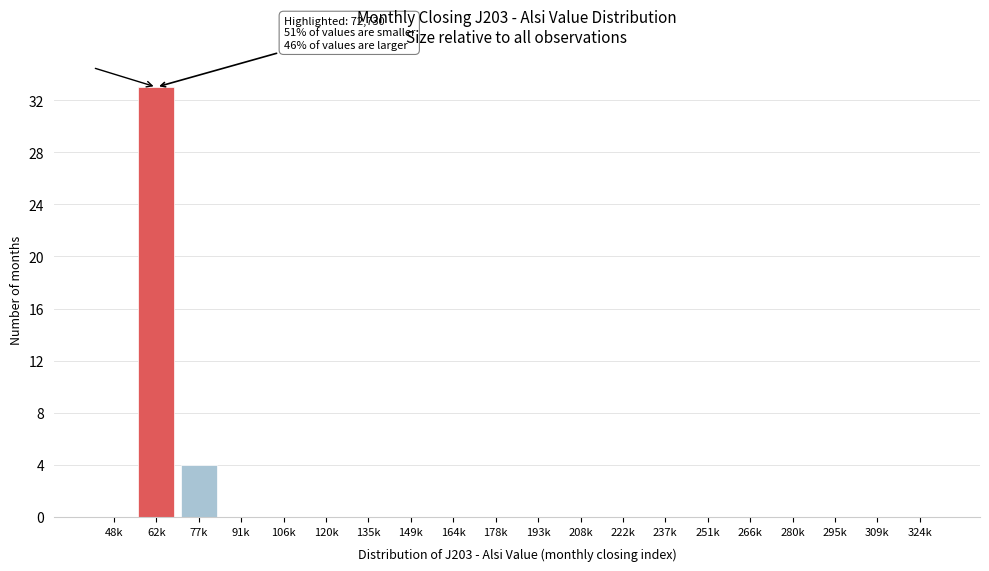

Reading left to right, what are all the values shown in this chart?

48k=0	62k=33	77k=4	91k=0	106k=0	120k=0	135k=0	149k=0	164k=0	178k=0	193k=0	208k=0	222k=0	237k=0	251k=0	266k=0	280k=0	295k=0	309k=0	324k=0